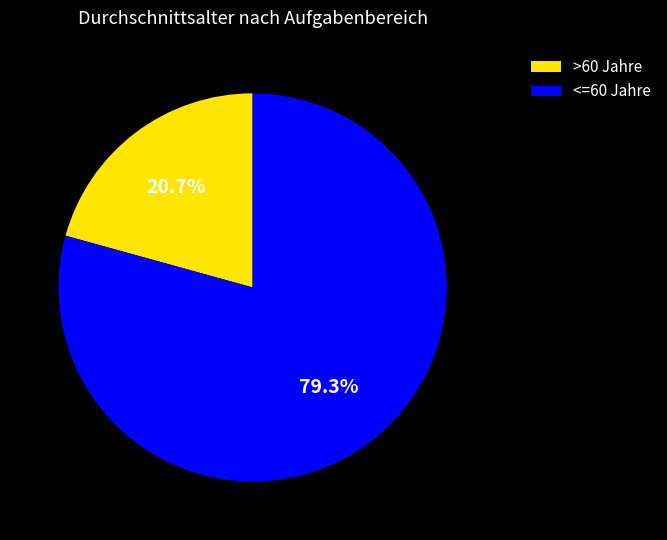

Do <=60 Jahre and >60 Jahre together represent more than half of the pie?

Yes